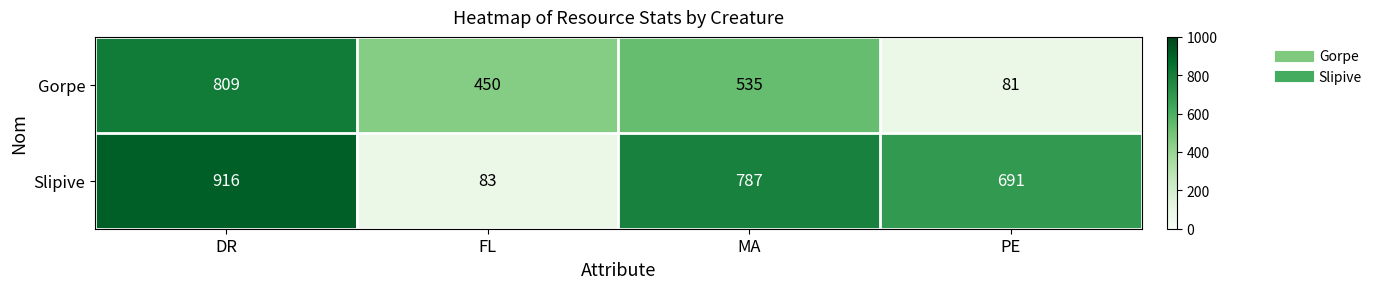

What value does the Gorpe series have at DR?

809